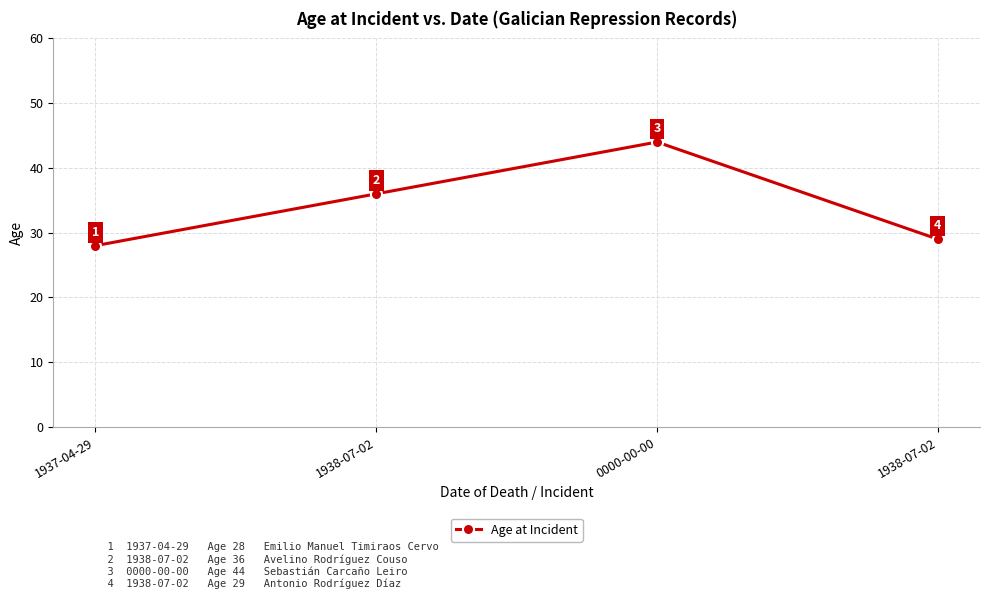

What is the difference between the maximum and minimum values?

16